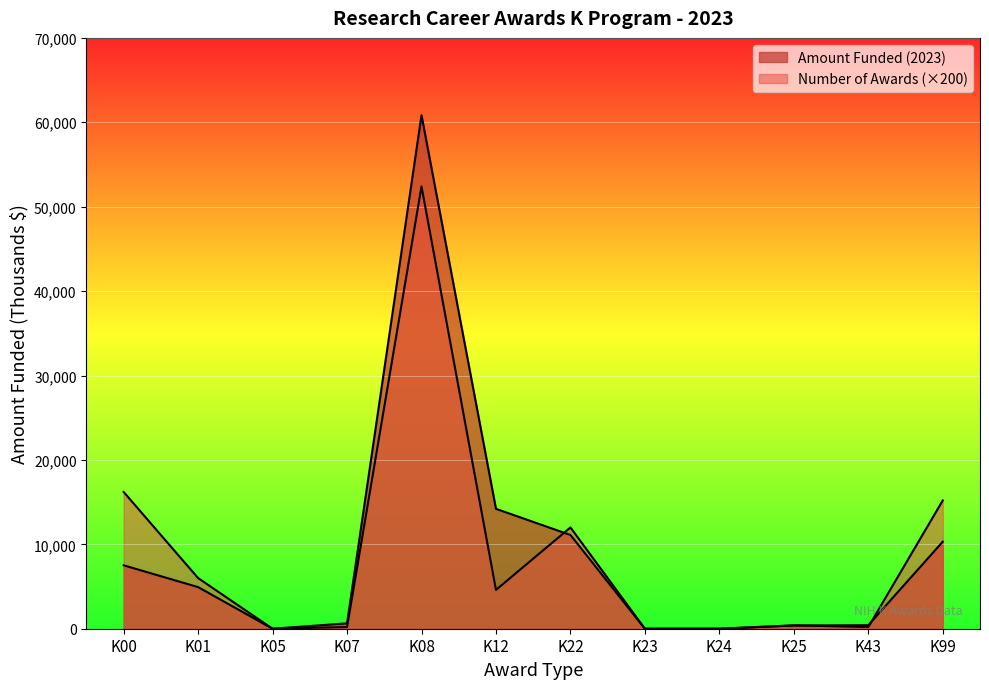

How many interior local peaks does the Amount Funded (2023) series have?

1